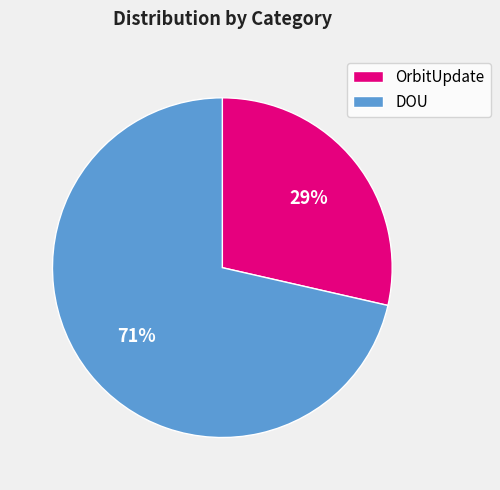

Is it true that OrbitUpdate is 29% of the pie?

True